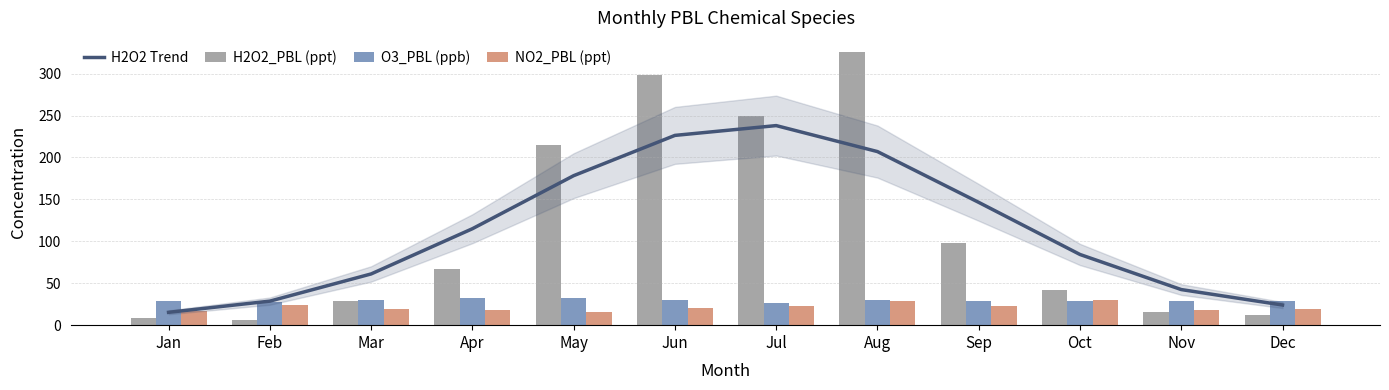

What are all the series names shown in the legend?

H2O2 Trend, H2O2_PBL (ppt), O3_PBL (ppb), NO2_PBL (ppt)